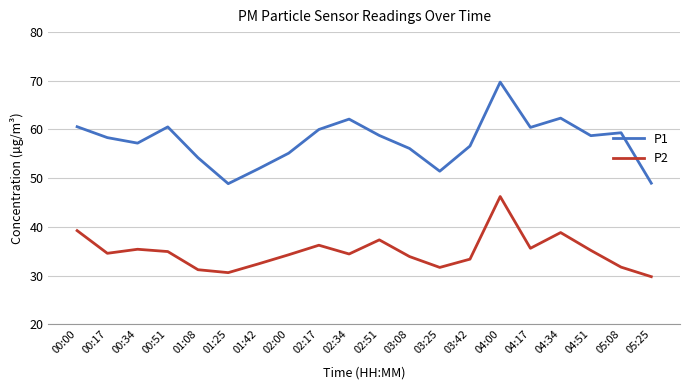

Which series has the largest total across all categories?

P1